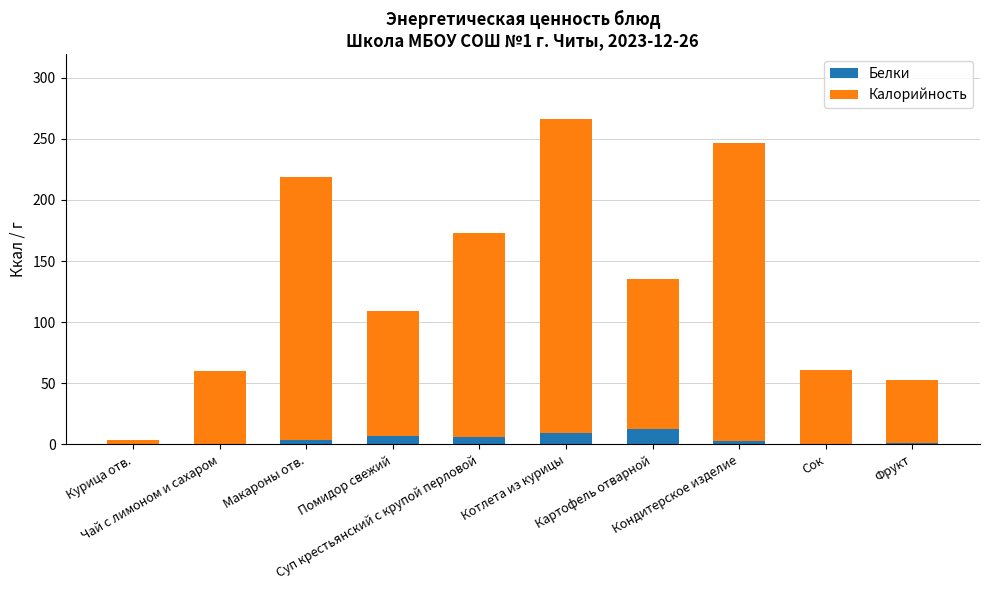

What is the sum of all Белки values?

43